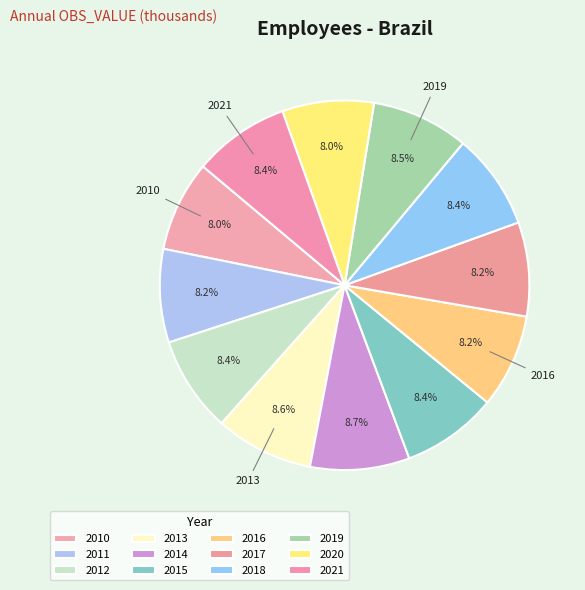

Does any single category account for the majority?

No